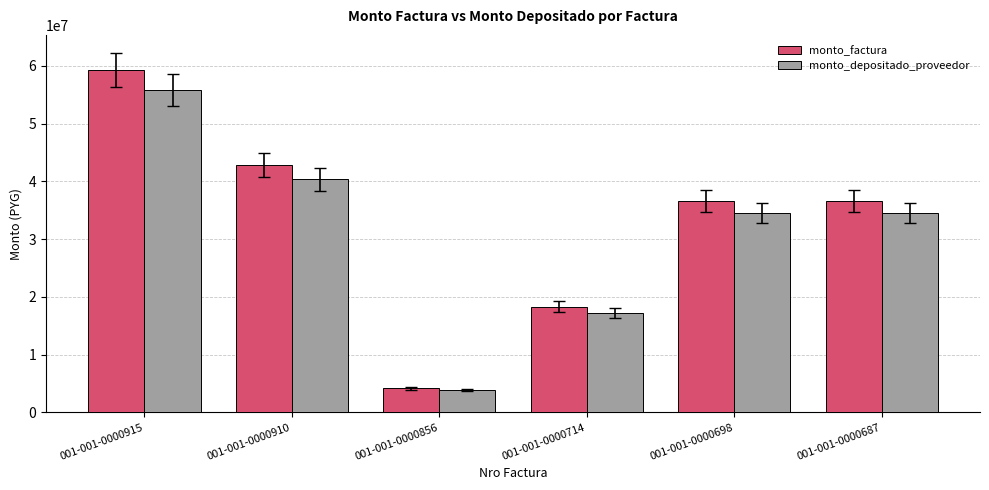

At which label does monto_factura first exceed 36600000?

001-001-0000915